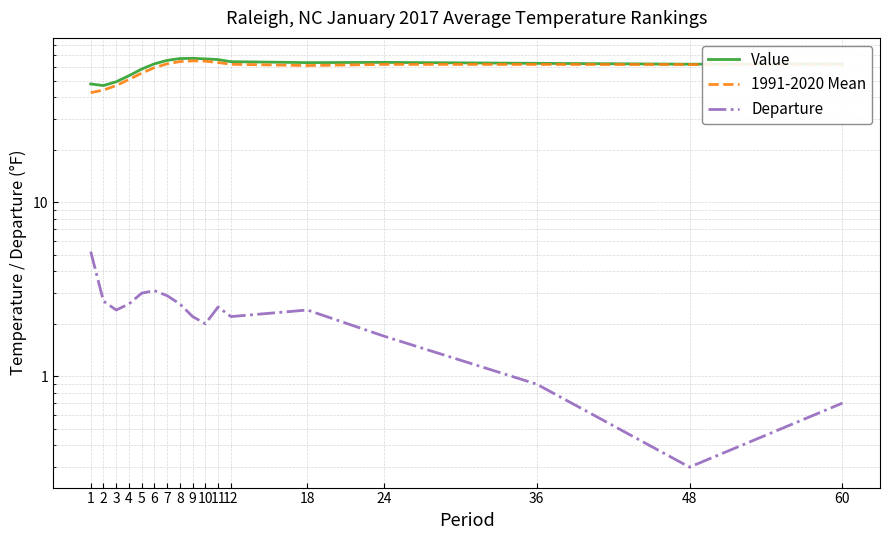

At 48, list the series in order from smallest to largest.

Departure, 1991-2020 Mean, Value